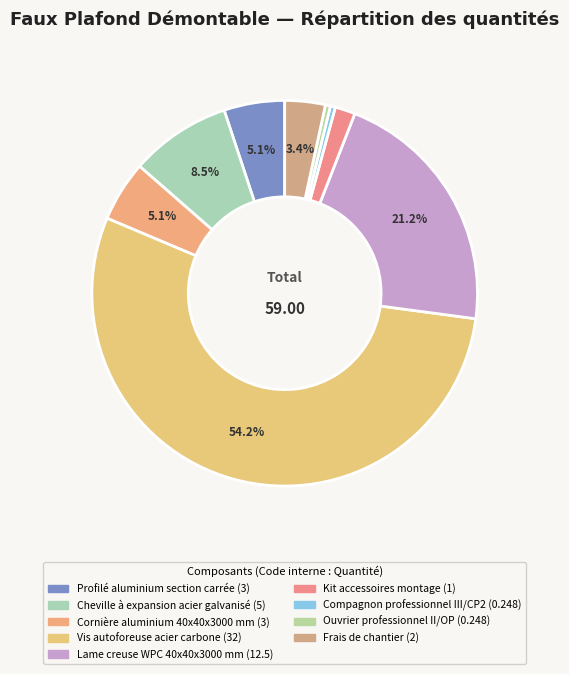

Count the number of slices in the pie.

9